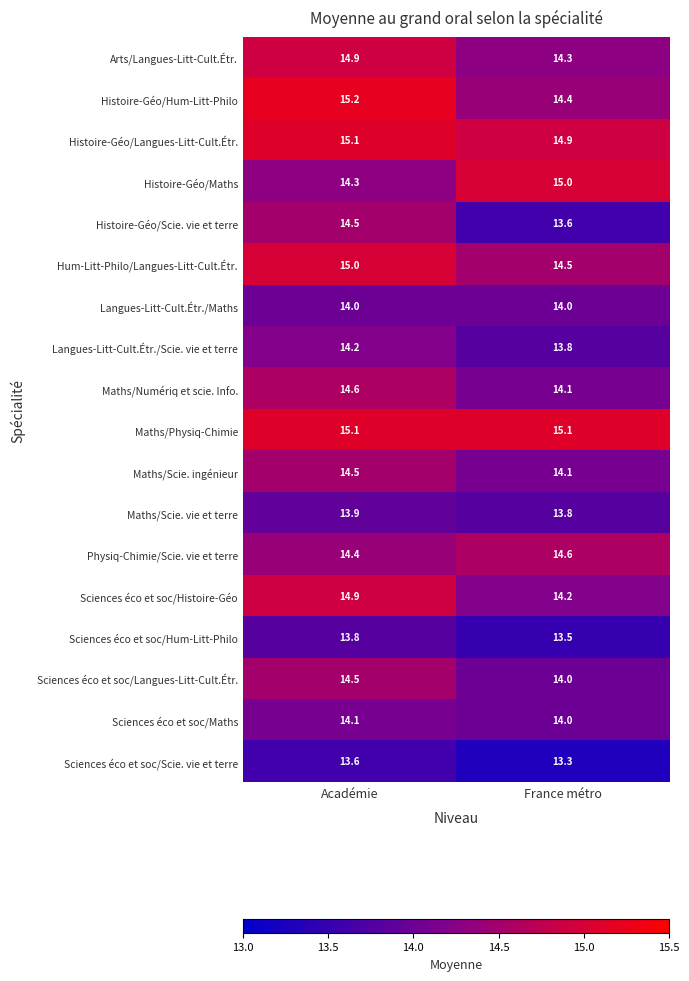

What is the spread (max minus min) of values at France métro?

1.8